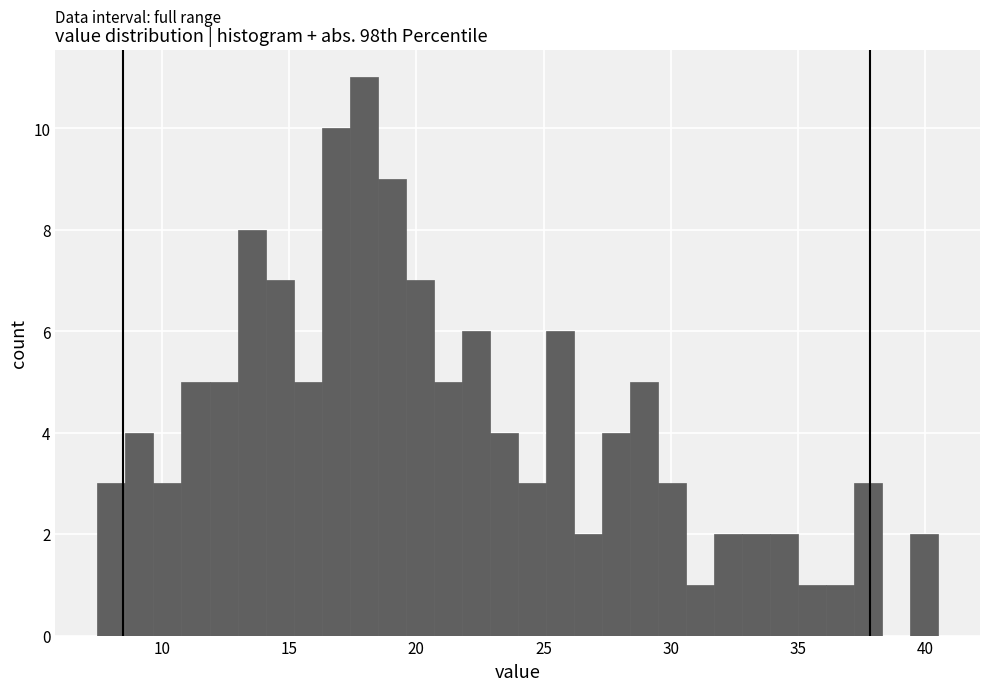

Read against the x-axis, roughly where is the centre of the tallest bar?

18.0